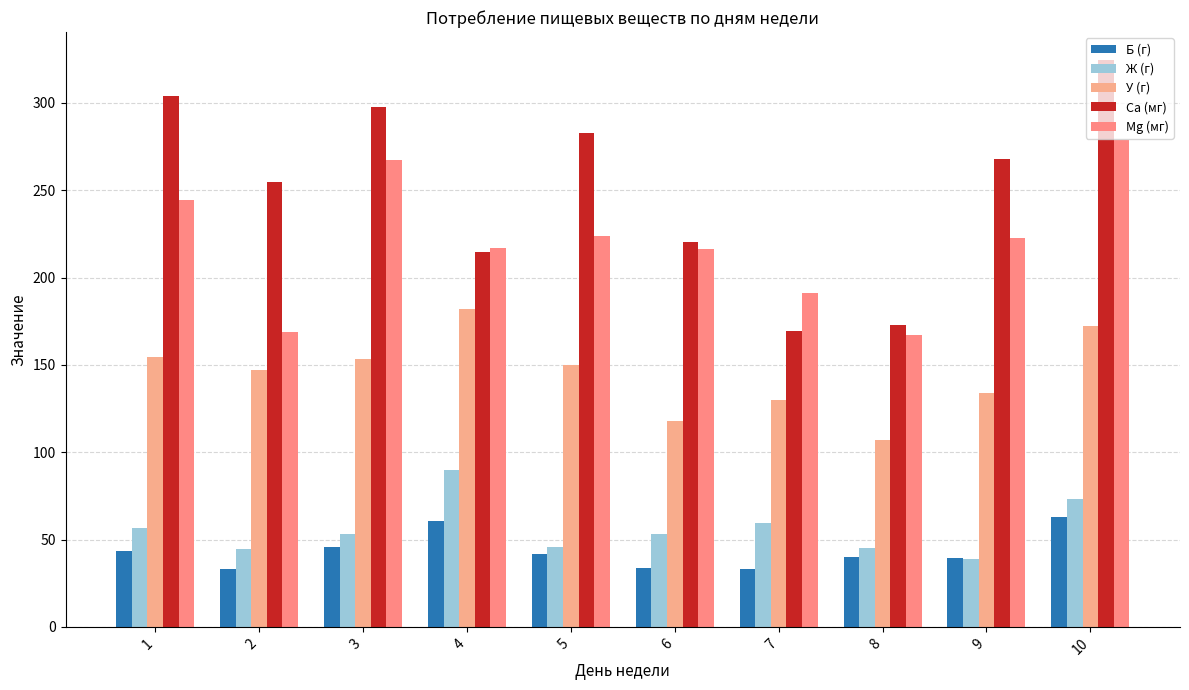

How many data points in Mg (мг) are less than 222?

5